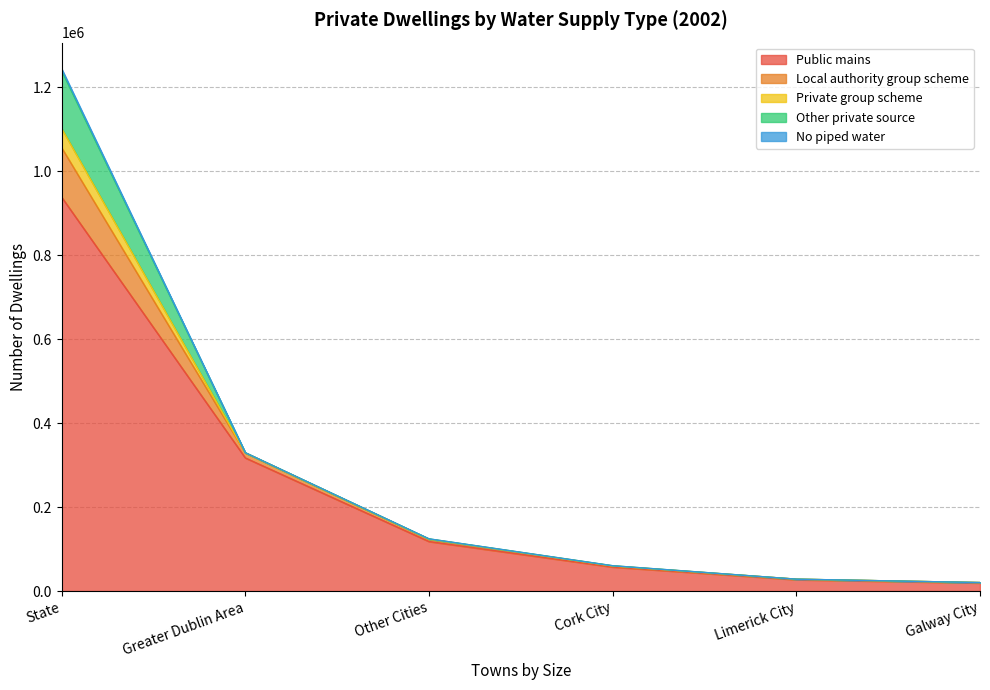

How many positive values does the No piped water series have?

5